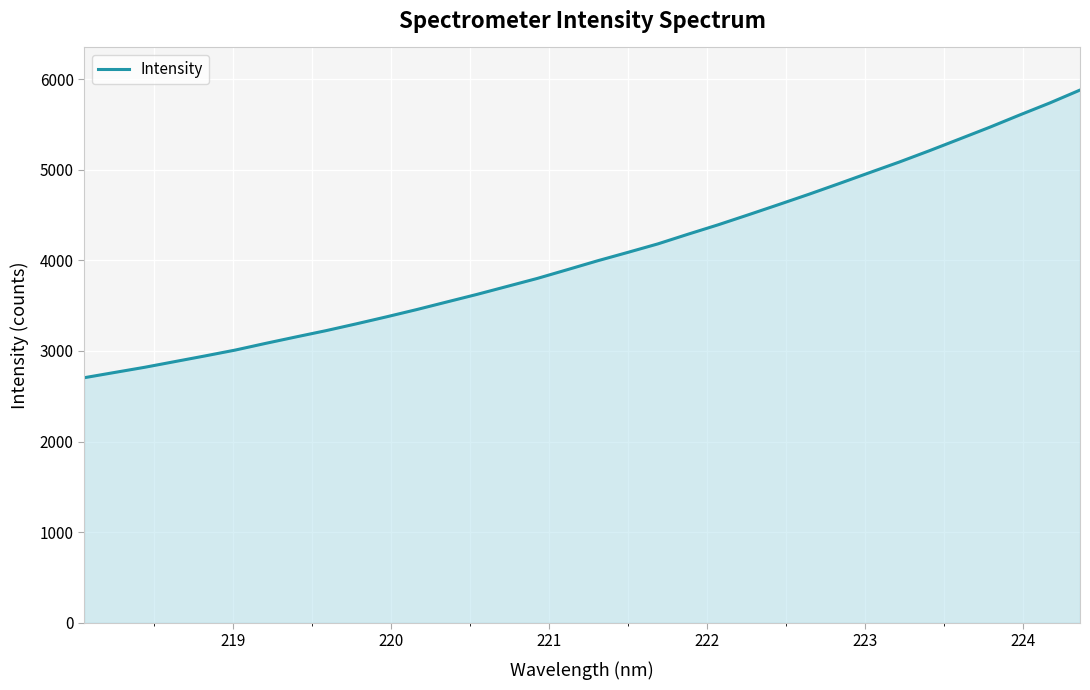

How many values exceed 3994?

17